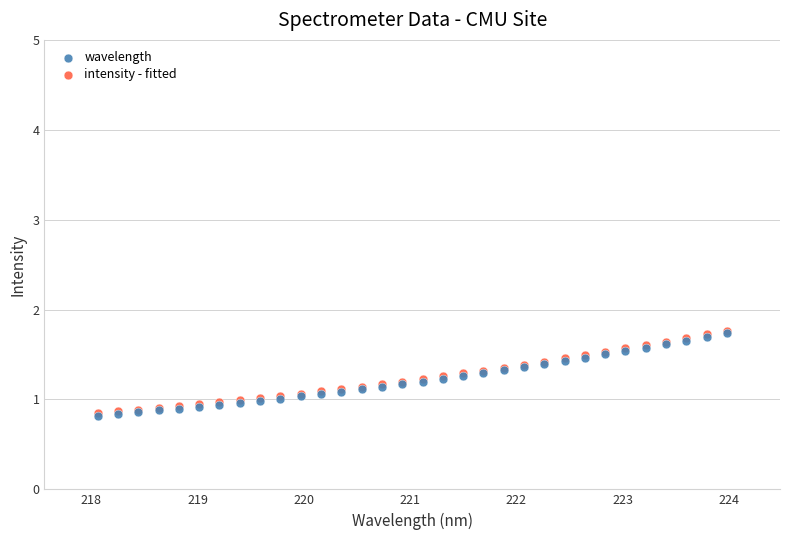

What are all the series names shown in the legend?

wavelength, intensity - fitted